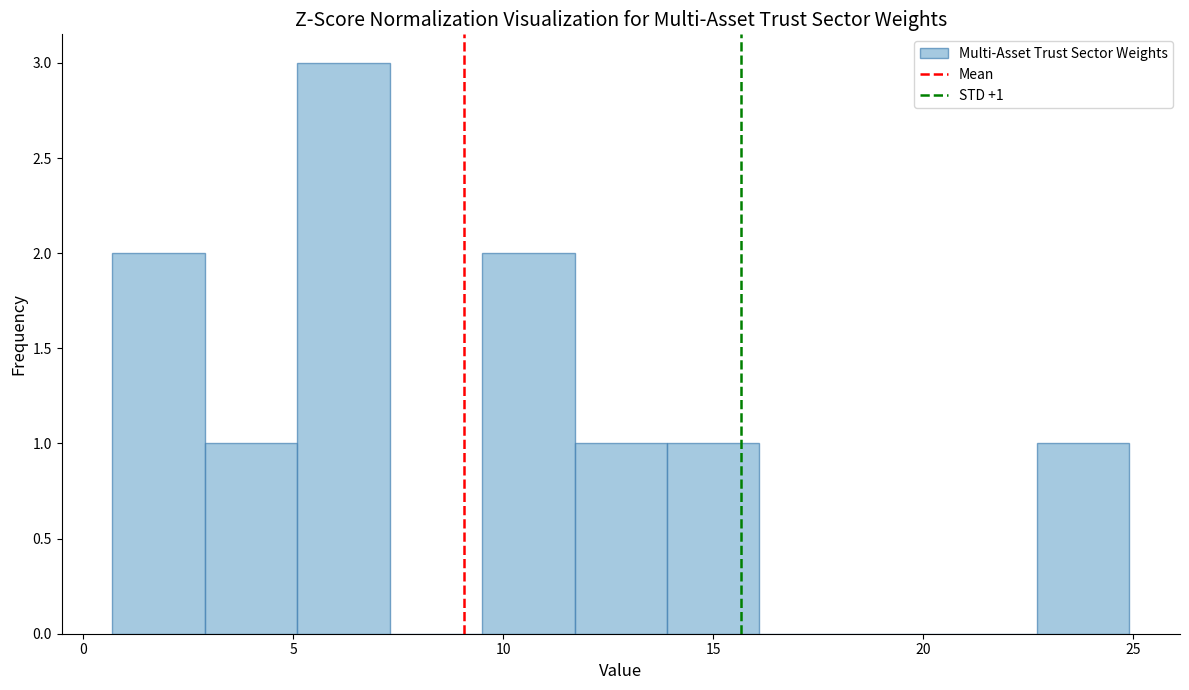

Which range on the x-axis has the tallest bar?

5.1 to 7.3